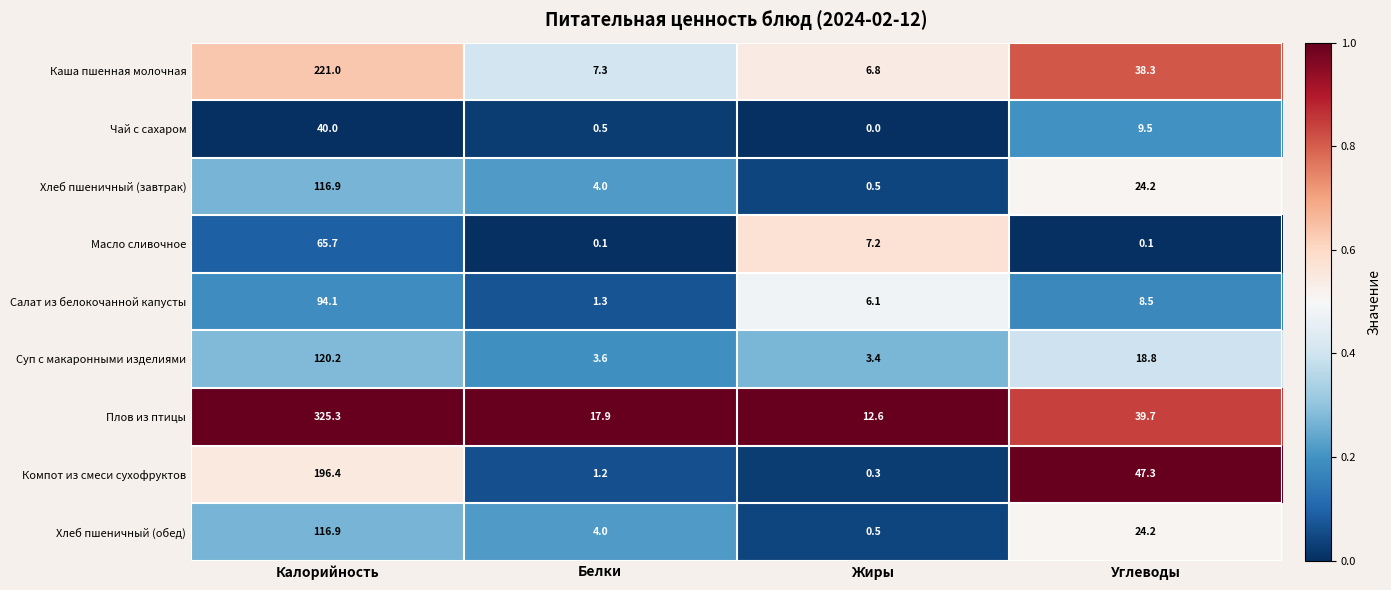

What is the highest value of the Суп с макаронными изделиями series?

120.2